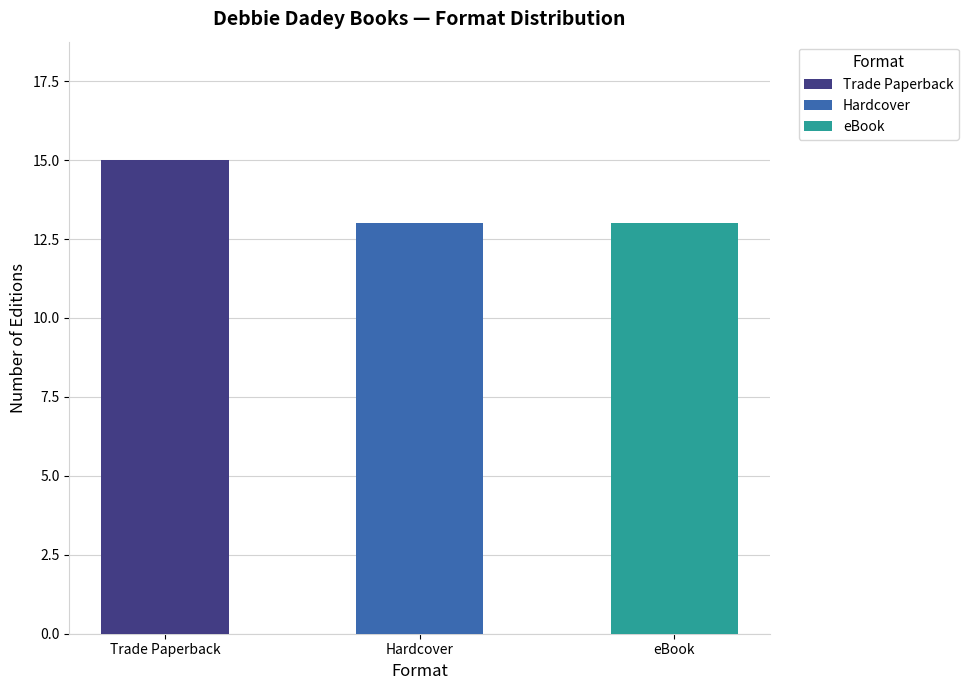

What is the average value?

14